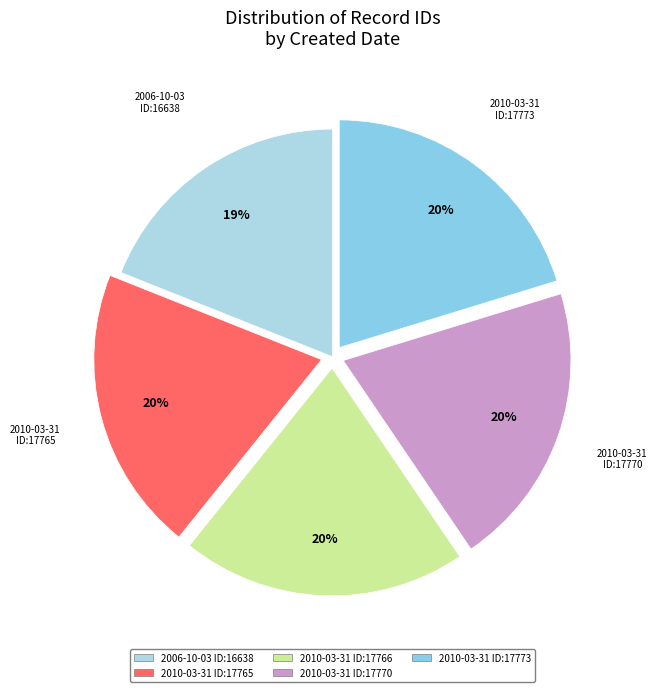

Is there a majority slice in this chart?

No